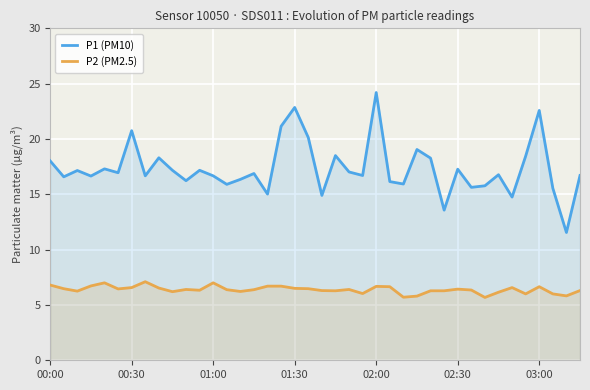

What are all the series names shown in the legend?

P1 (PM10), P2 (PM2.5)